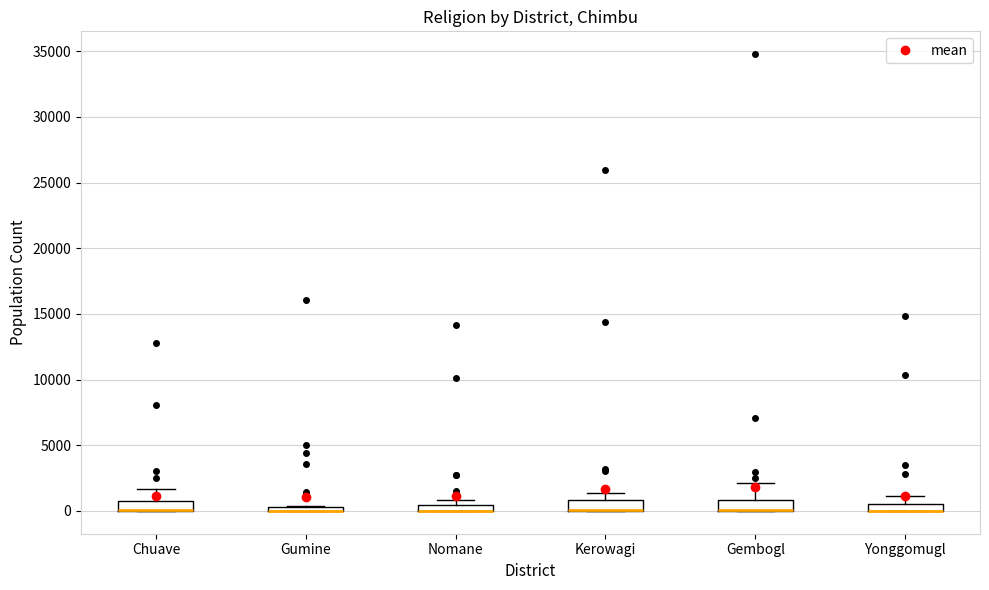

Where is the lower edge of the box for Kerowagi on the y-axis? The values are not printed on the chart, so give them approximately, as read against the axis.

0